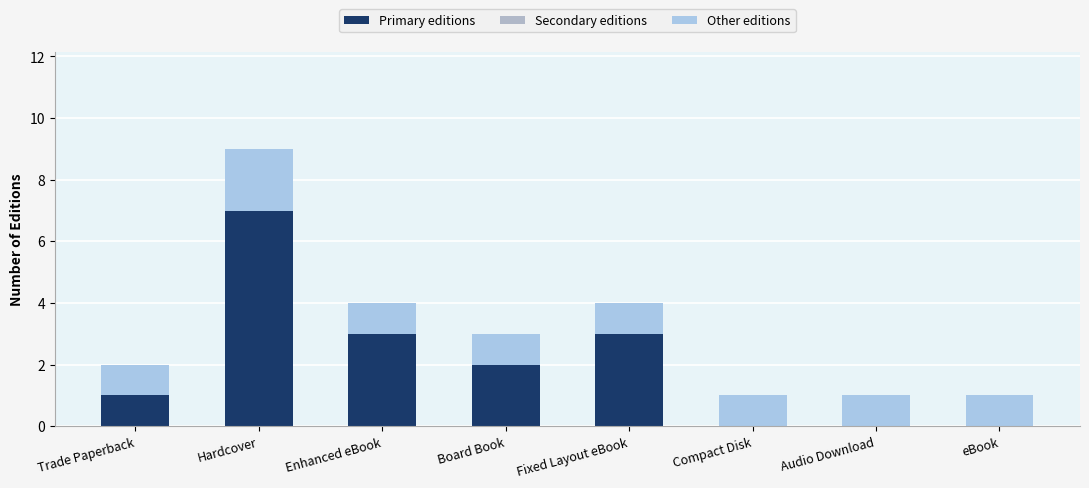

At which label is Primary editions closest to 3?

Enhanced eBook